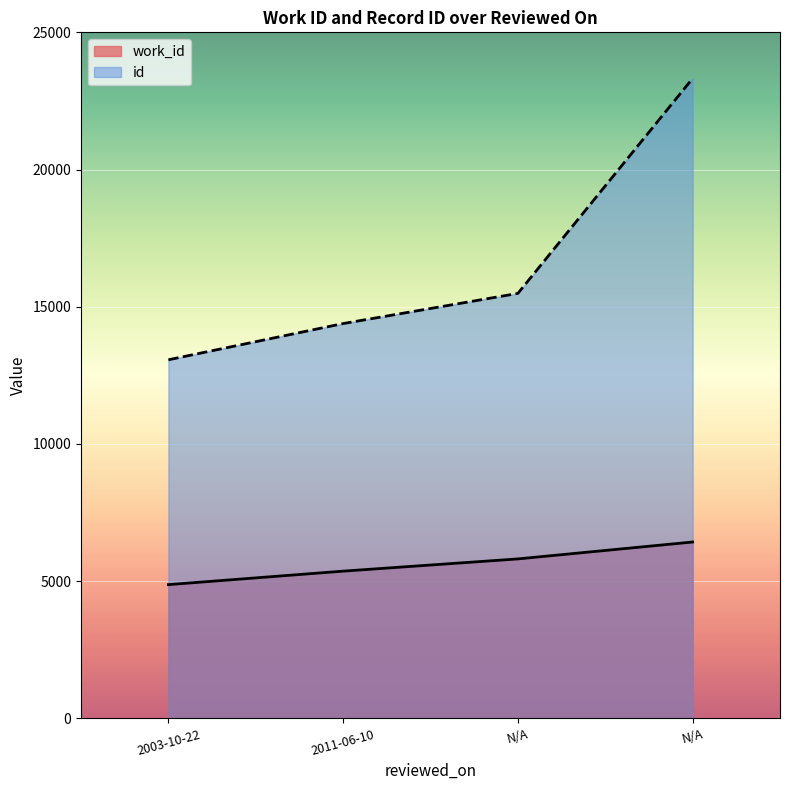

What is the approximate value of id at 2011-06-10?

14388